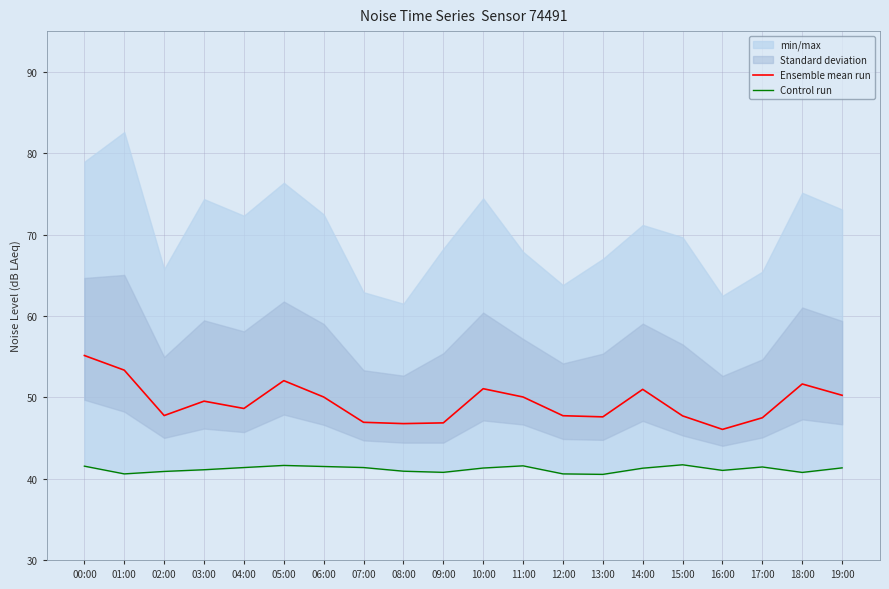

What is the average value of the Ensemble mean run series?

49.4